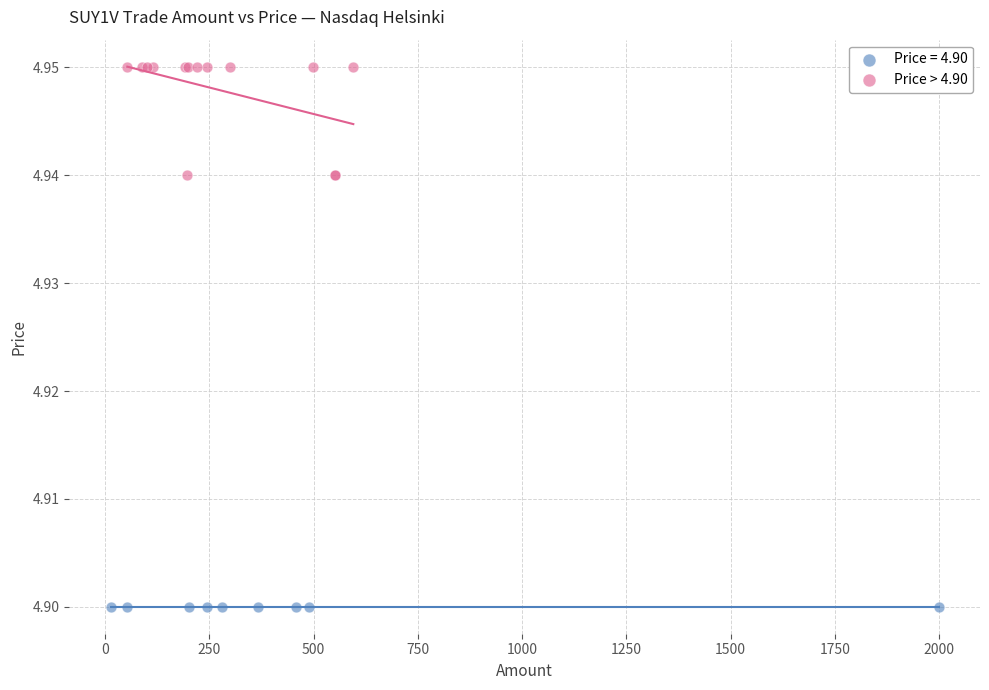

Which series contains the lowest Y value?

Price = 4.90